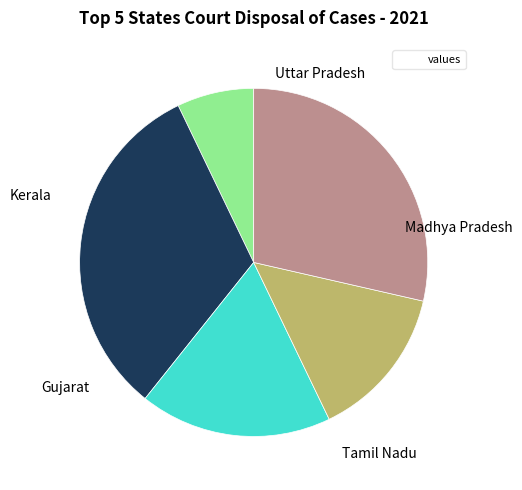

Is there any slice that represents more than half of the pie?

No